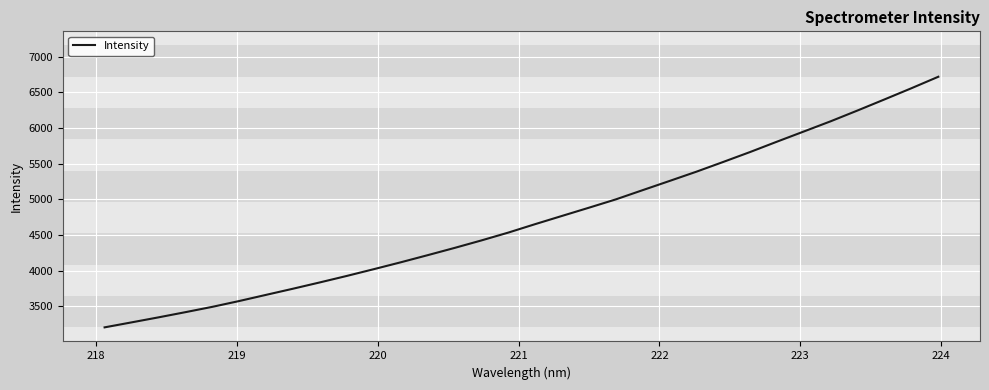

What is the difference between the maximum and minimum values?

3517.9